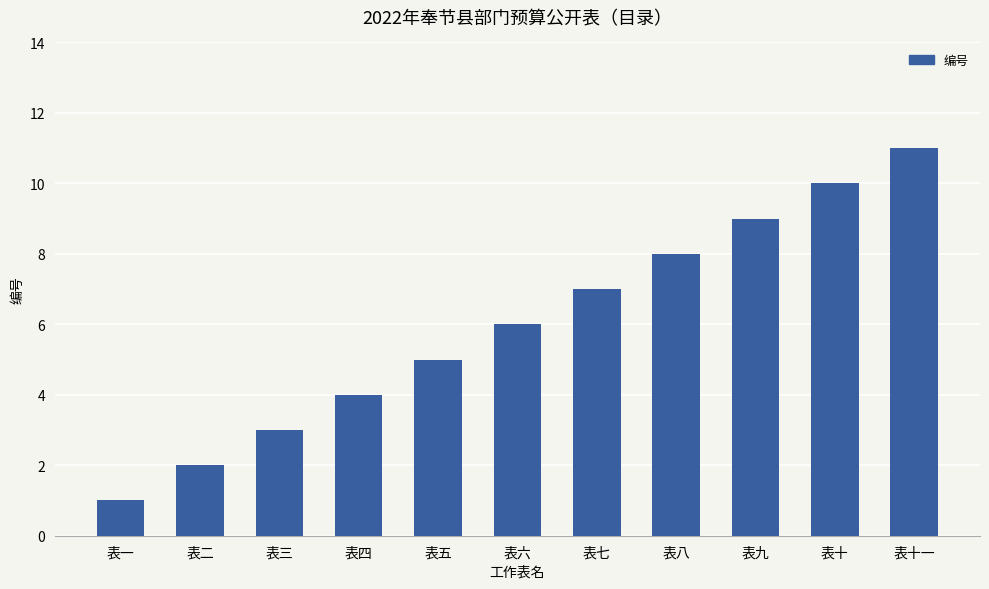

What is the change in value from 表五 to 表七?

+2